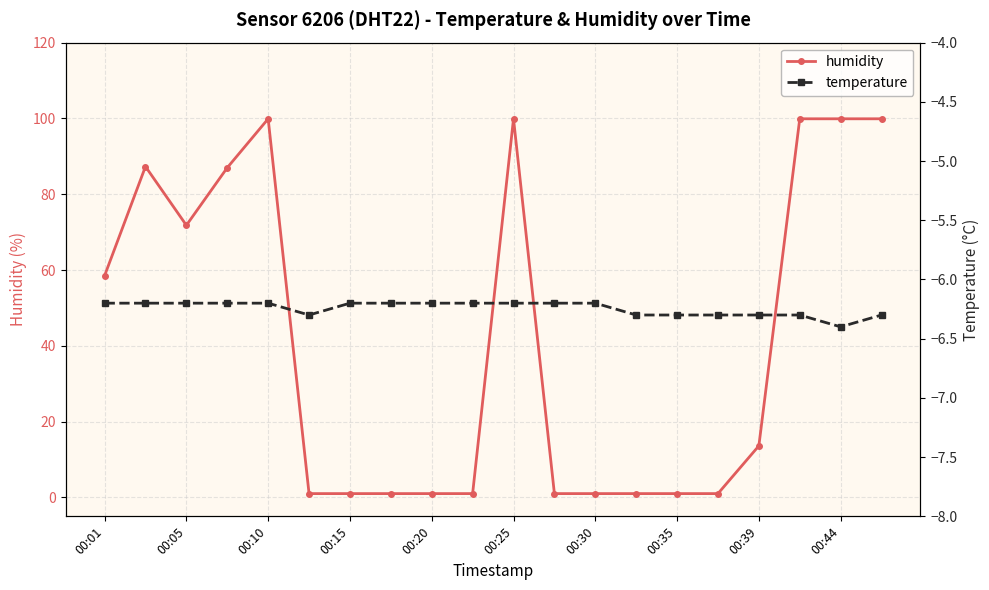

How many lines are shown in the chart?

2